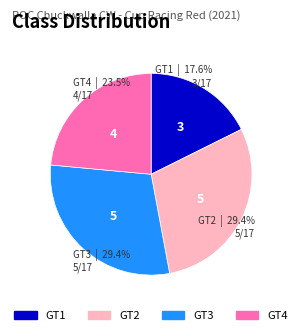

What percentage is the GT2 slice, to the nearest percent?

29%